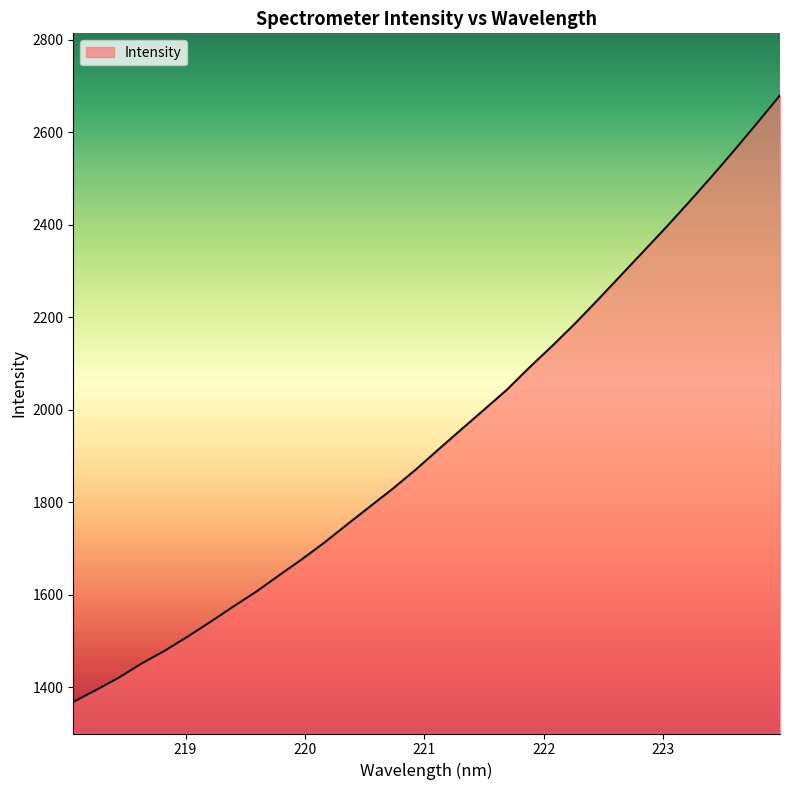

What is the maximum value shown in the chart?

2679.6